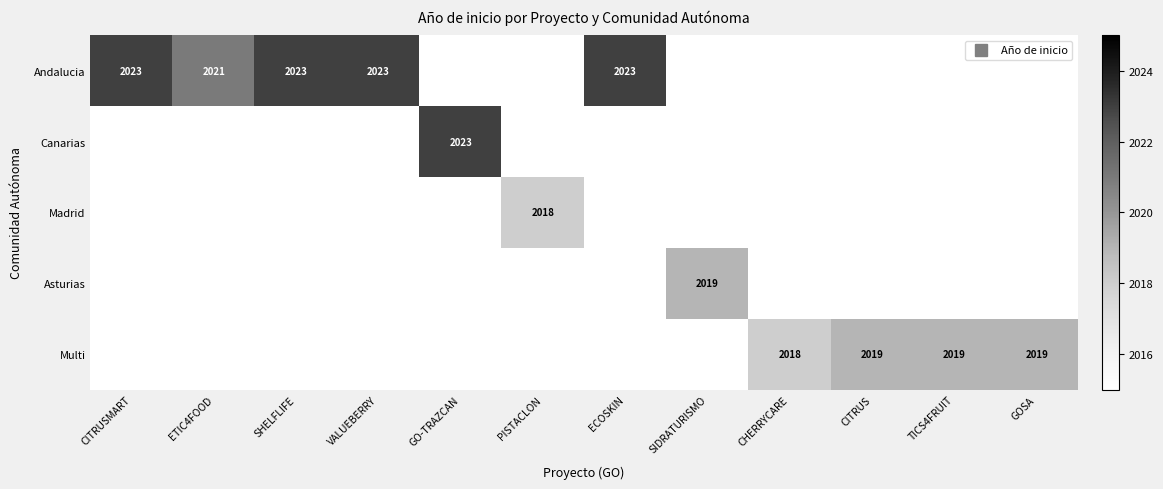

List the series in order of their peak value, lowest first.

Madrid, Asturias, Multi, Andalucia, Canarias